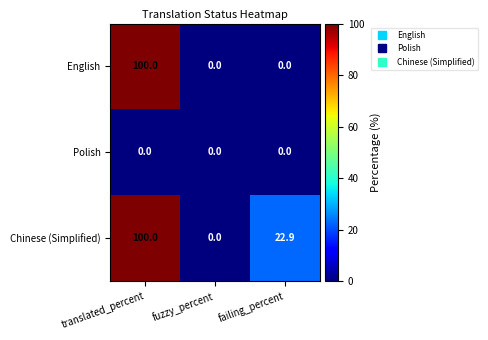

List the series in order of their overall mean, lowest first.

Polish, English, Chinese (Simplified)